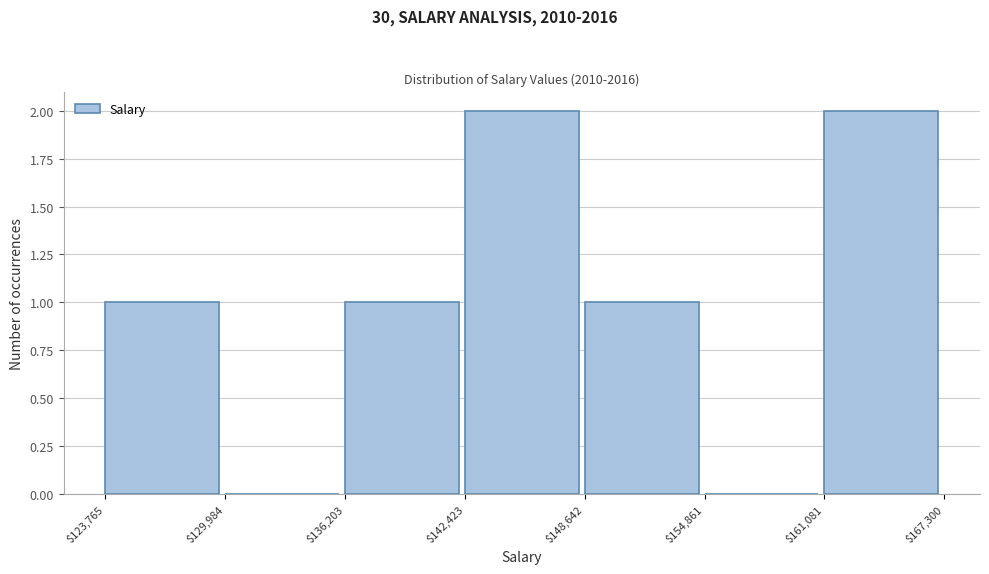

Reading left to right, transcribe this chart: for each bar, give the range it covers on the x-axis and its height. The values are not printed on the chart, so give them approximately, as read against the axis.

$123,765 to $129,984: 1
$129,984 to $136,203: 0
$136,203 to $142,423: 1
$142,423 to $148,642: 2
$148,642 to $154,861: 1
$154,861 to $161,081: 0
$161,081 to $167,300: 2